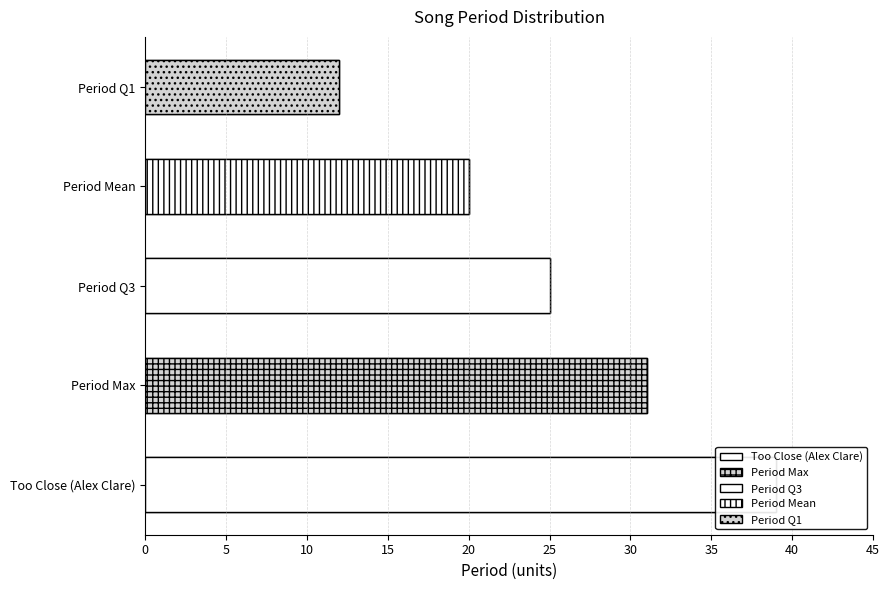

True or false: mean_period has a value of 11.3 at Too Close.

False